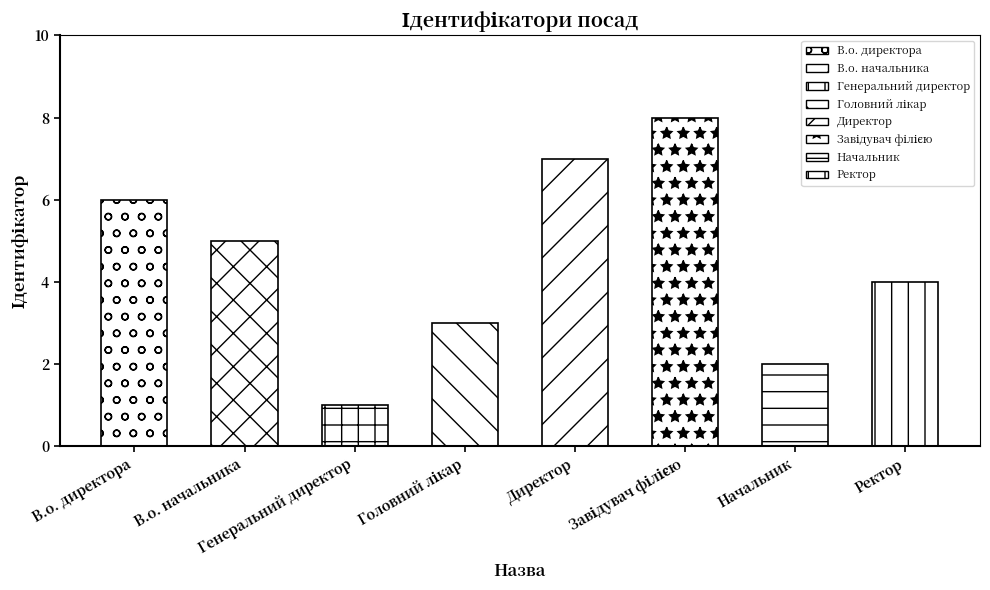

Reading left to right, transcribe all the data shown in this chart.

6	5	1	3	7	8	2	4